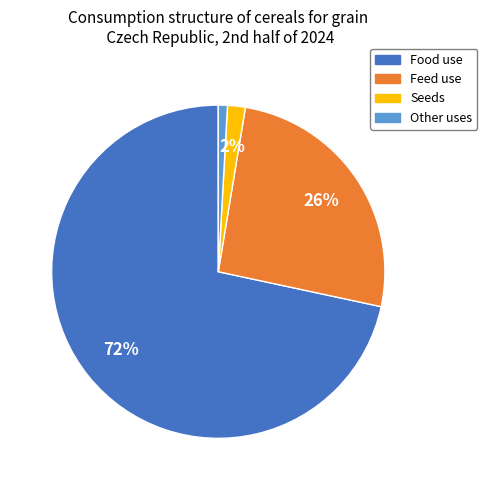

Does Food use represent more than half of the total?

Yes